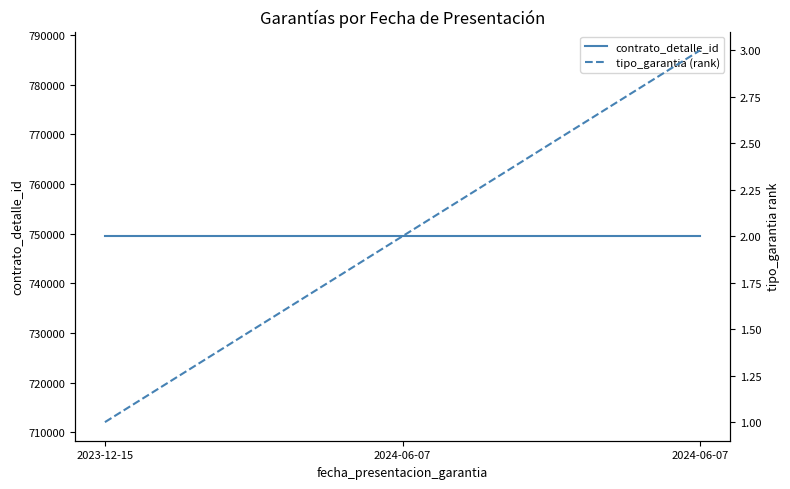

What is the smallest value displayed?

1